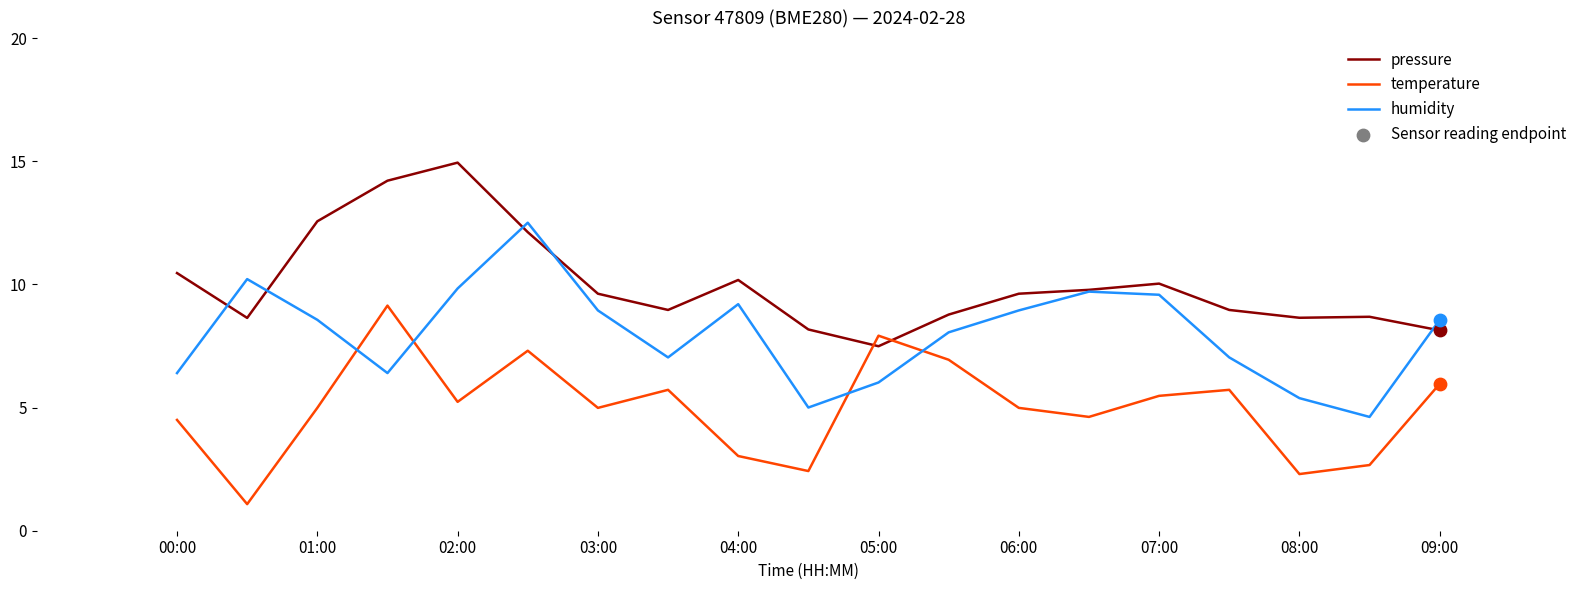

Which series has the largest total across all categories?

pressure